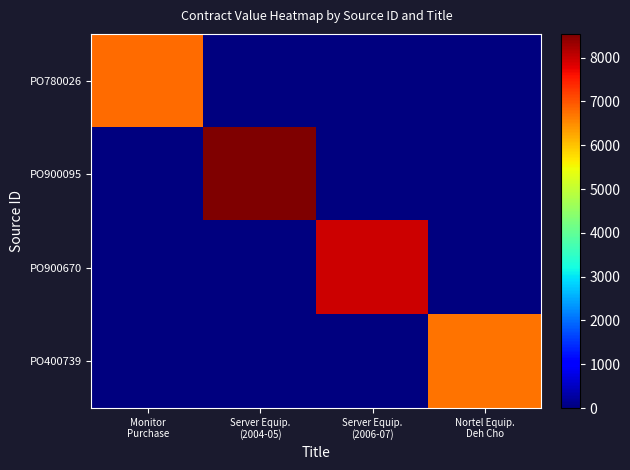

Rank the series by their maximum value, from lowest to highest.

PO400739, PO780026, PO900670, PO900095